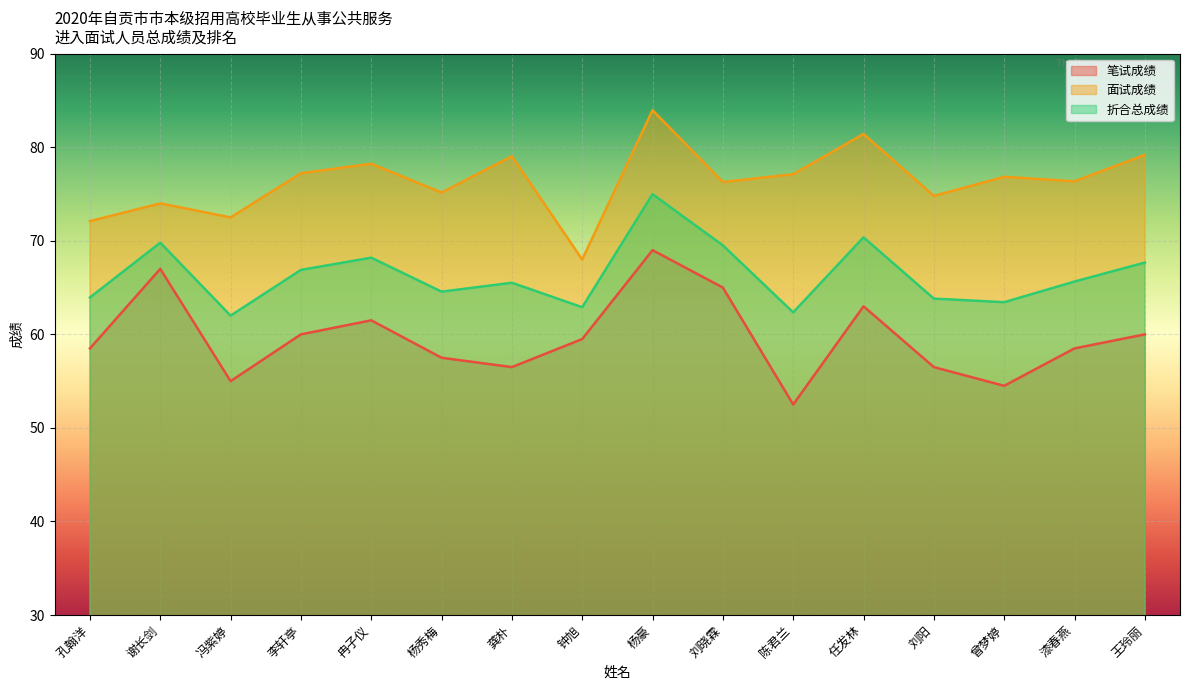

True or false: 笔试成绩 has a value of 16.1 at 冯紫婷.

False